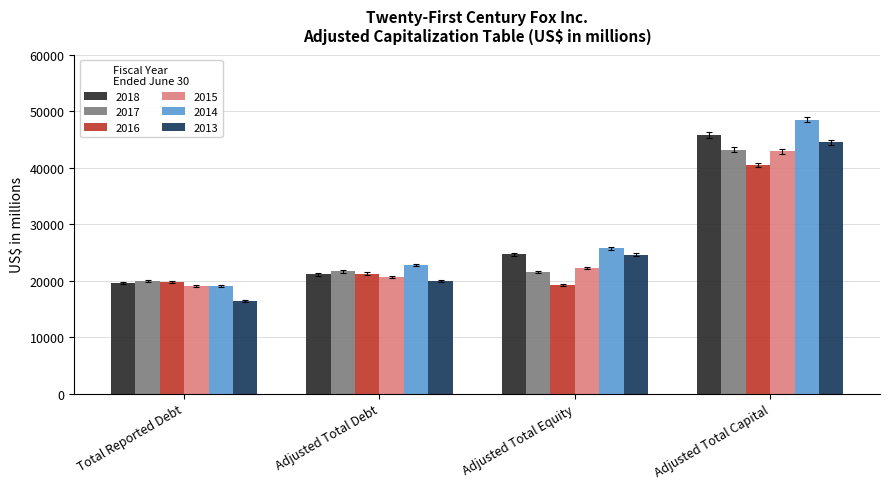

What are all the series names shown in the legend?

2018, 2017, 2016, 2015, 2014, 2013